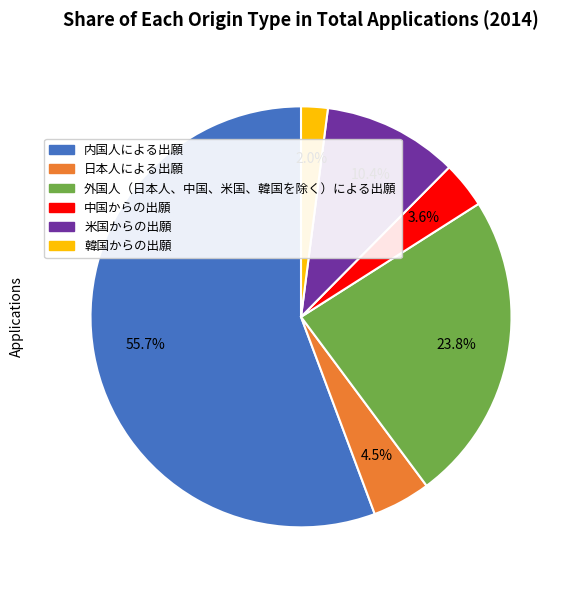

Which category has the biggest portion of the pie?

内国人による出願